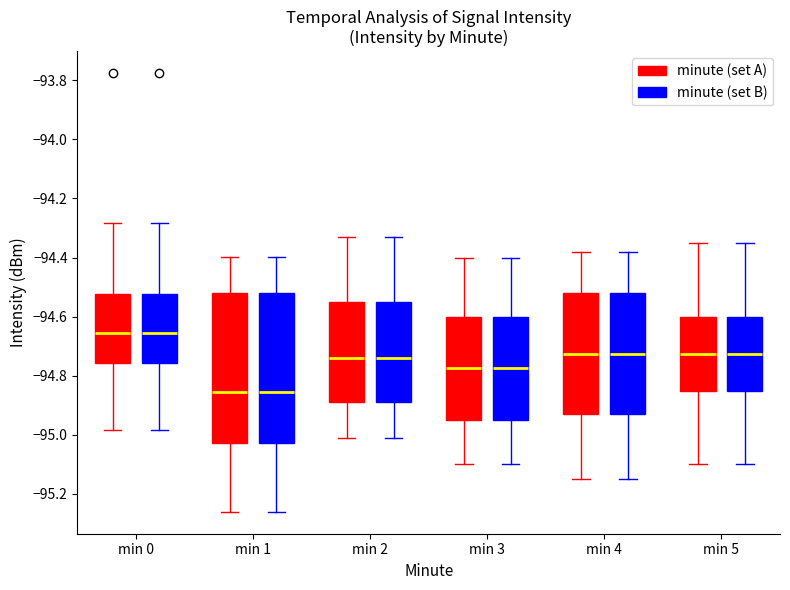

Reading left to right, read every box against the y-axis: the position of its median line, the range the box covers, and the ends of its whiskers. The values are not printed on the chart, so give them approximately, as read against the axis.

min 0 (minute (set A)): median -94.66, box -94.76 to -94.52, whiskers -94.98 to -94.28
min 0 (minute (set B)): median -94.66, box -94.76 to -94.52, whiskers -94.98 to -94.28
min 1 (minute (set A)): median -94.86, box -95.02 to -94.52, whiskers -95.26 to -94.40
min 1 (minute (set B)): median -94.86, box -95.02 to -94.52, whiskers -95.26 to -94.40
min 2 (minute (set A)): median -94.74, box -94.88 to -94.54, whiskers -95.00 to -94.32
min 2 (minute (set B)): median -94.74, box -94.88 to -94.54, whiskers -95.00 to -94.32
min 3 (minute (set A)): median -94.78, box -94.94 to -94.60, whiskers -95.10 to -94.40
min 3 (minute (set B)): median -94.78, box -94.94 to -94.60, whiskers -95.10 to -94.40
min 4 (minute (set A)): median -94.72, box -94.92 to -94.52, whiskers -95.14 to -94.38
min 4 (minute (set B)): median -94.72, box -94.92 to -94.52, whiskers -95.14 to -94.38
min 5 (minute (set A)): median -94.72, box -94.84 to -94.60, whiskers -95.10 to -94.34
min 5 (minute (set B)): median -94.72, box -94.84 to -94.60, whiskers -95.10 to -94.34